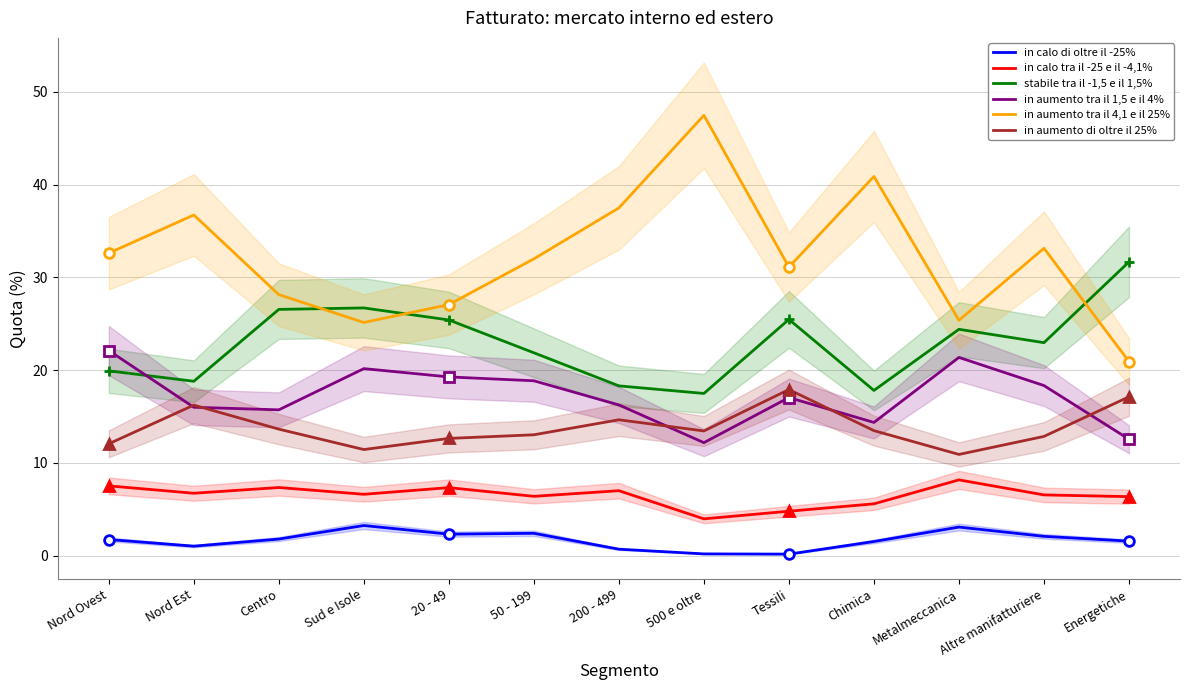

How many data points in in aumento tra il 1,5 e il 4% are above 17?

7